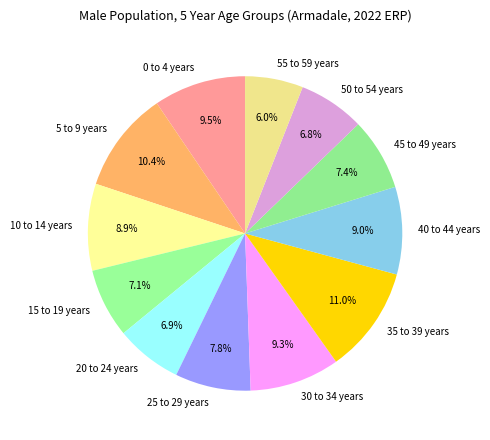

What percentage is NOT represented by 5 to 9 years?

89.6%